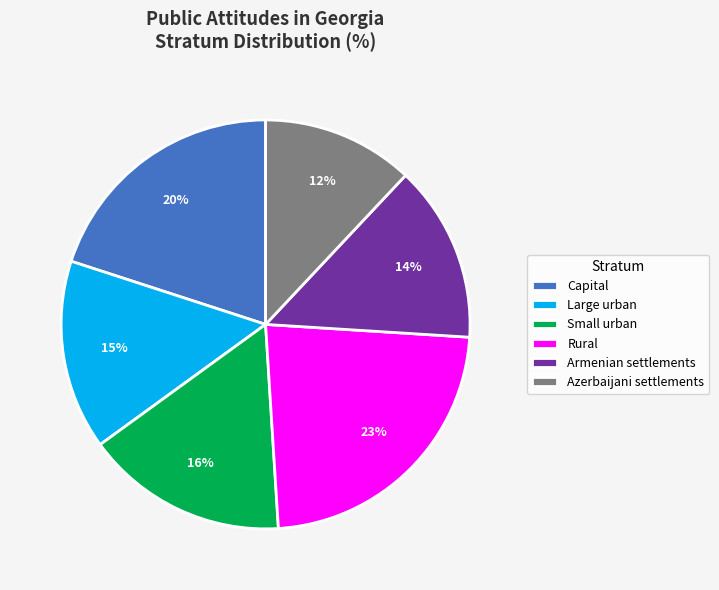

To the nearest percent, what portion does Armenian settlements represent?

14%